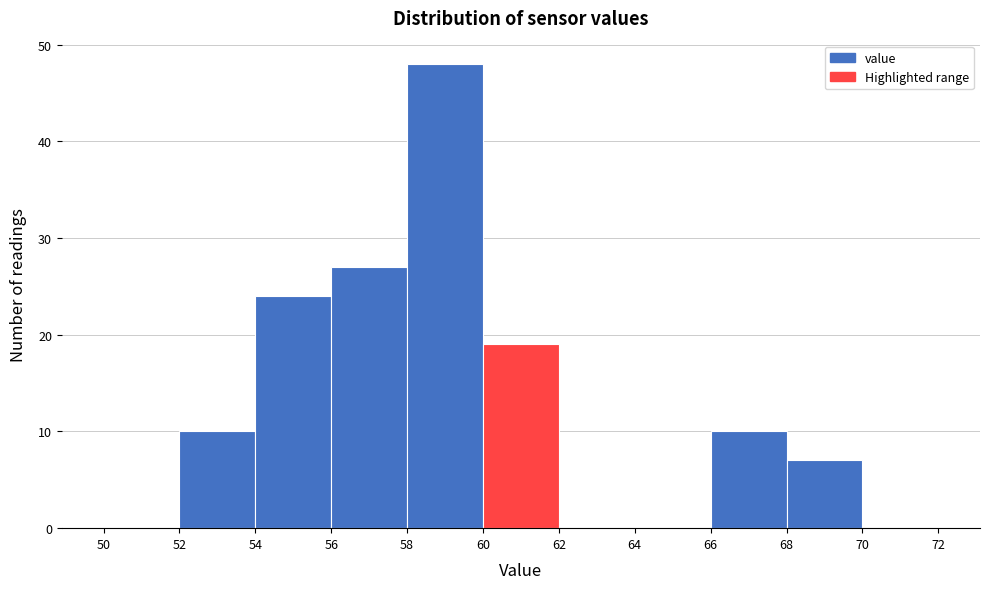

Reading left to right, list every bar in this chart as the range it spans on the x-axis followed by its height. The values are not printed on the chart, so give them approximately, as read against the axis.

50 to 52: 0
52 to 54: 10
54 to 56: 24
56 to 58: 27
58 to 60: 48
60 to 62: 19
62 to 64: 0
64 to 66: 0
66 to 68: 10
68 to 70: 7
70 to 72: 0